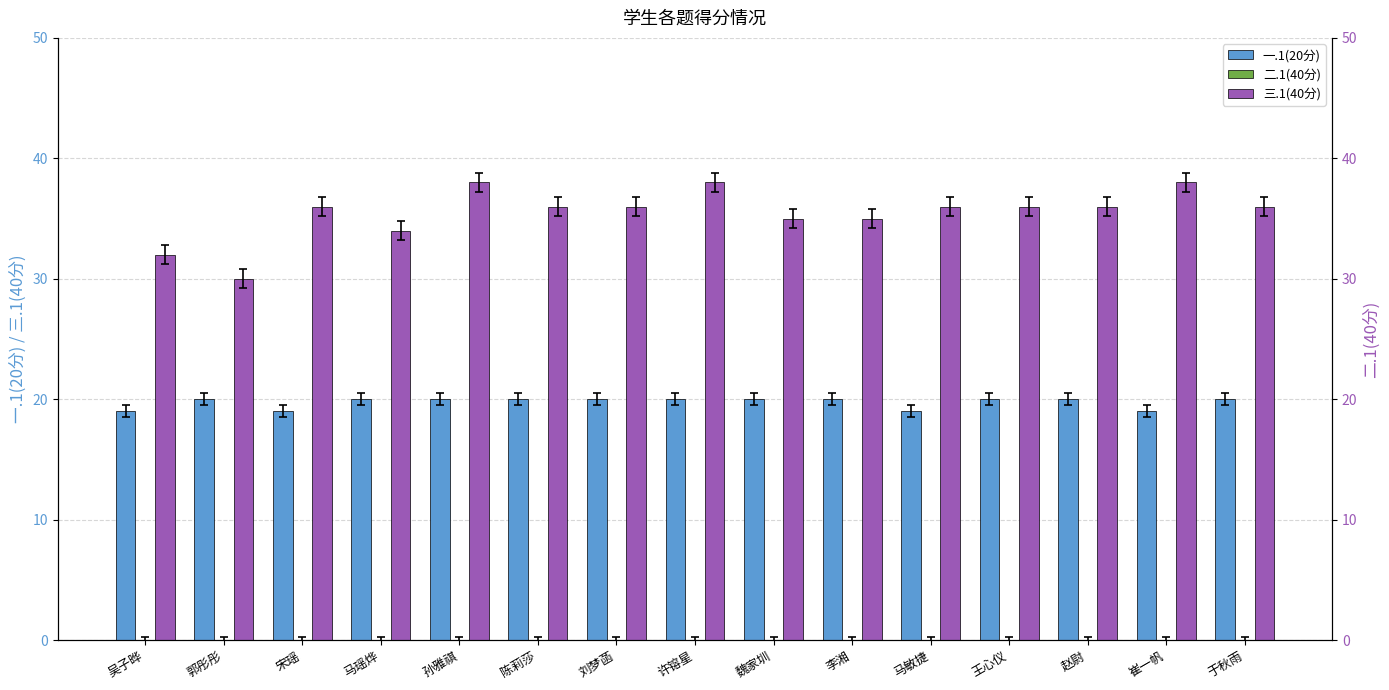

What is the sum of all 一.1(20分) values?

296